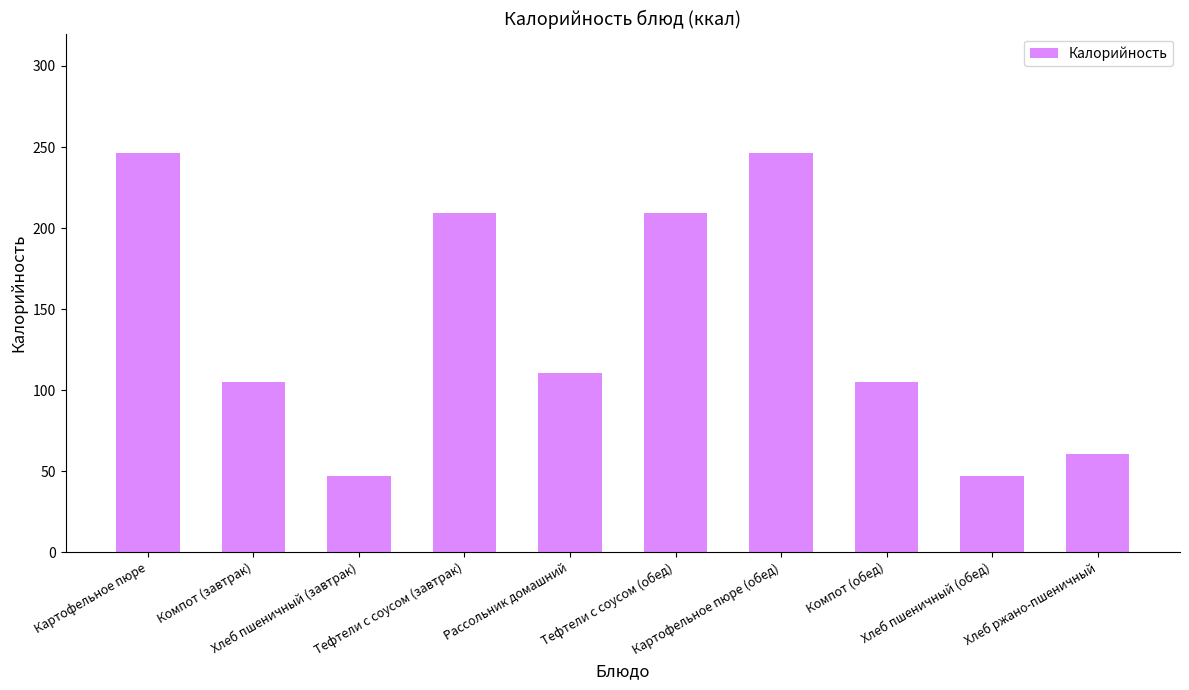

What is the minimum value shown in the chart?

47.0